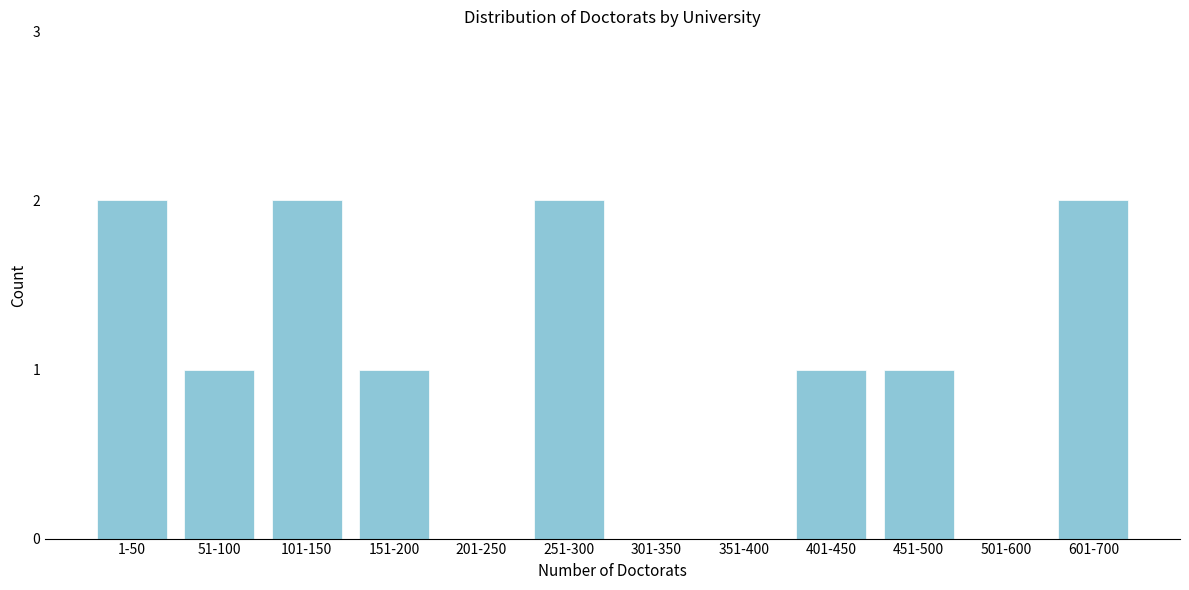

Reading right to left, transcribe all the data shown in this chart.

601-700=2	501-600=0	451-500=1	401-450=1	351-400=0	301-350=0	251-300=2	201-250=0	151-200=1	101-150=2	51-100=1	1-50=2